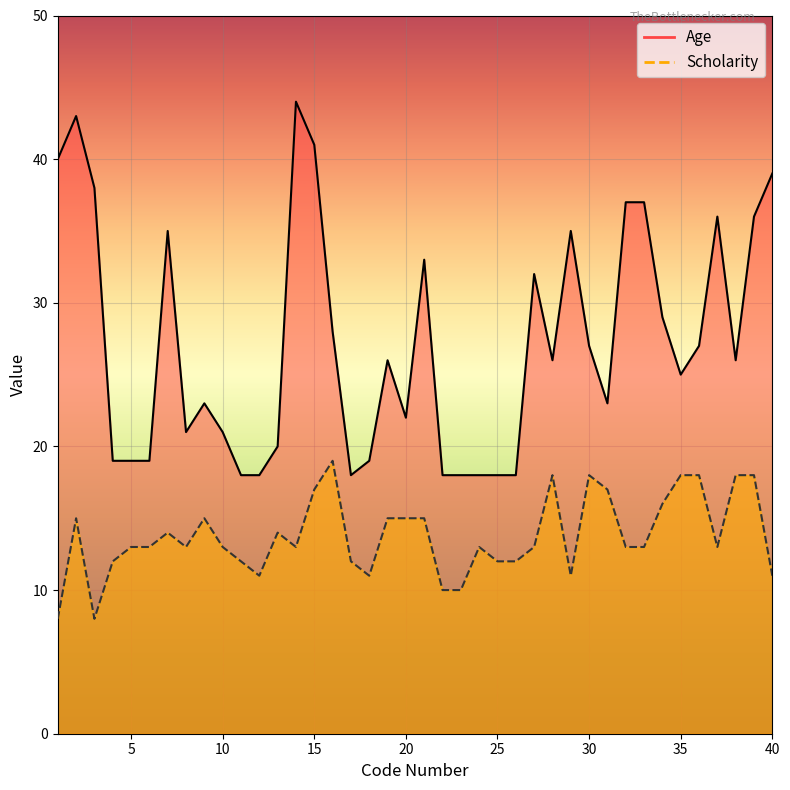

True or false: Scholarity and Age cross at least once.

False